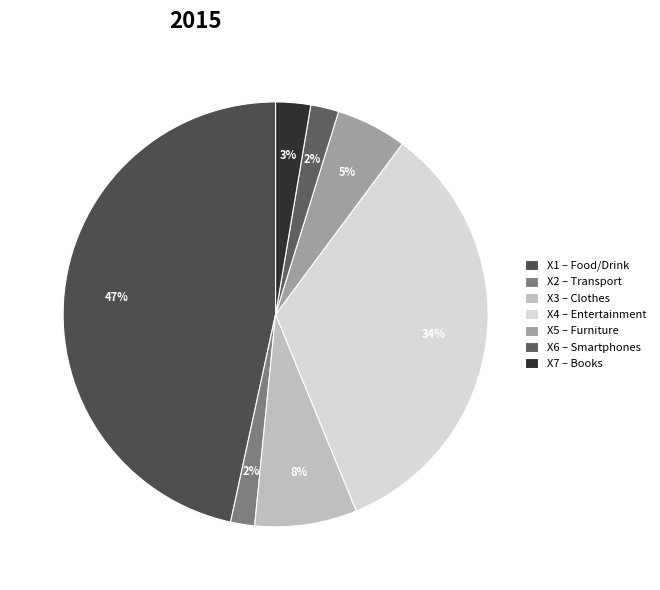

Count the number of slices in the pie.

7